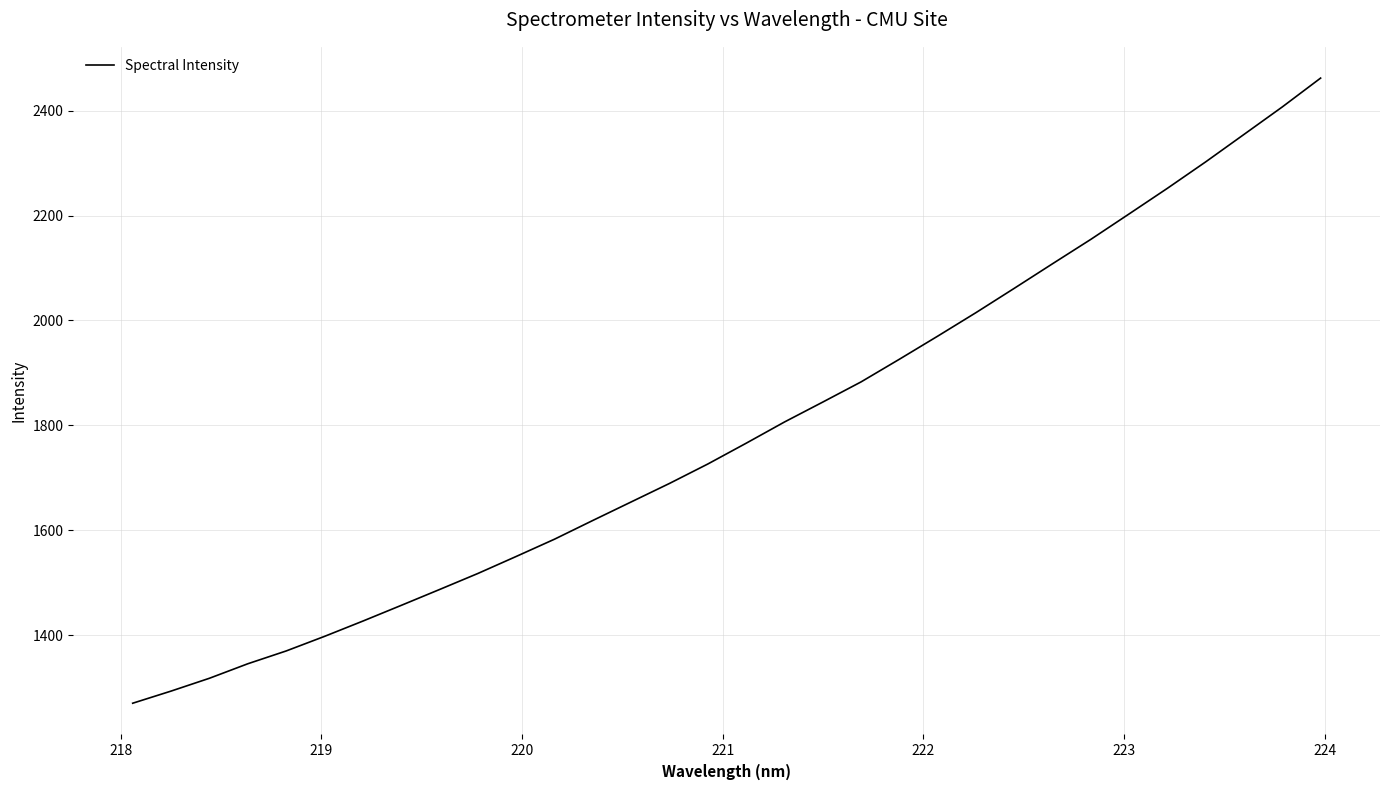

What is the greatest value displayed?

2461.9